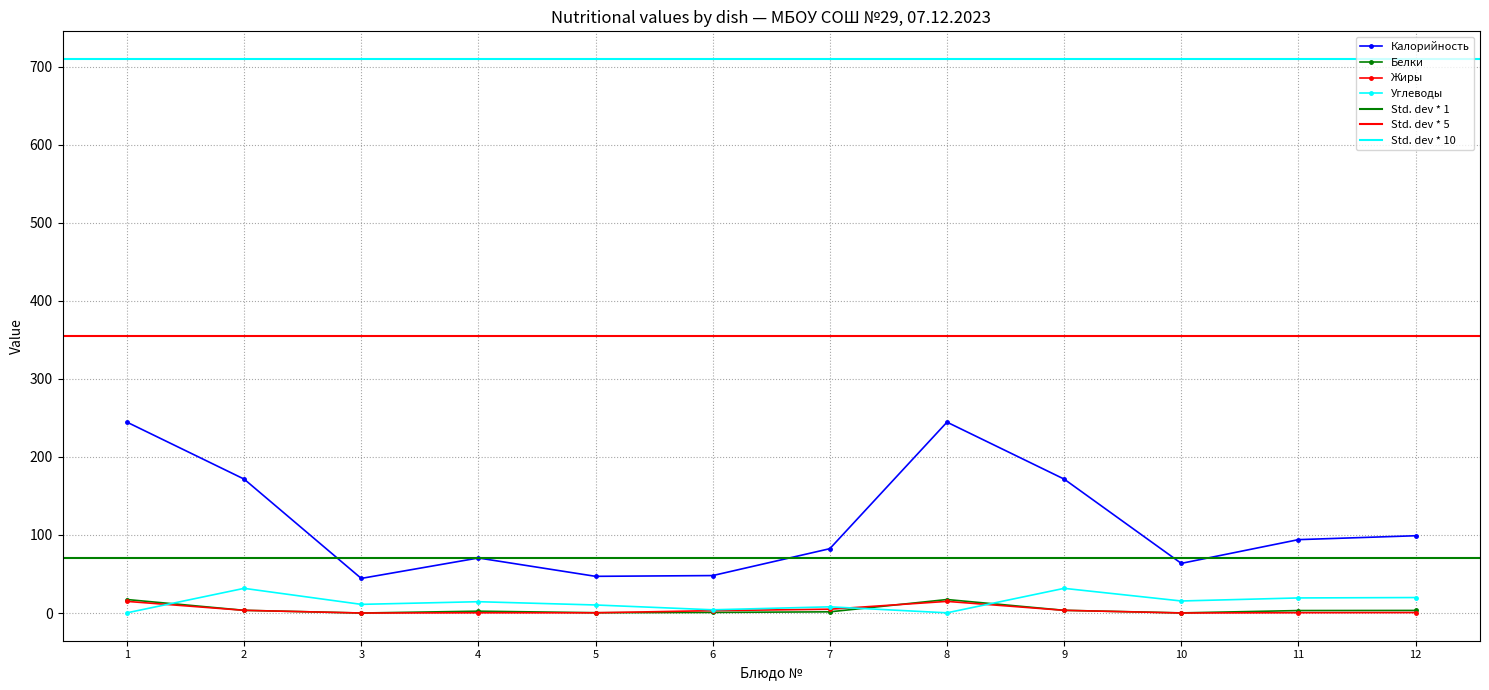

How many data points in Калорийность are above 94?

5